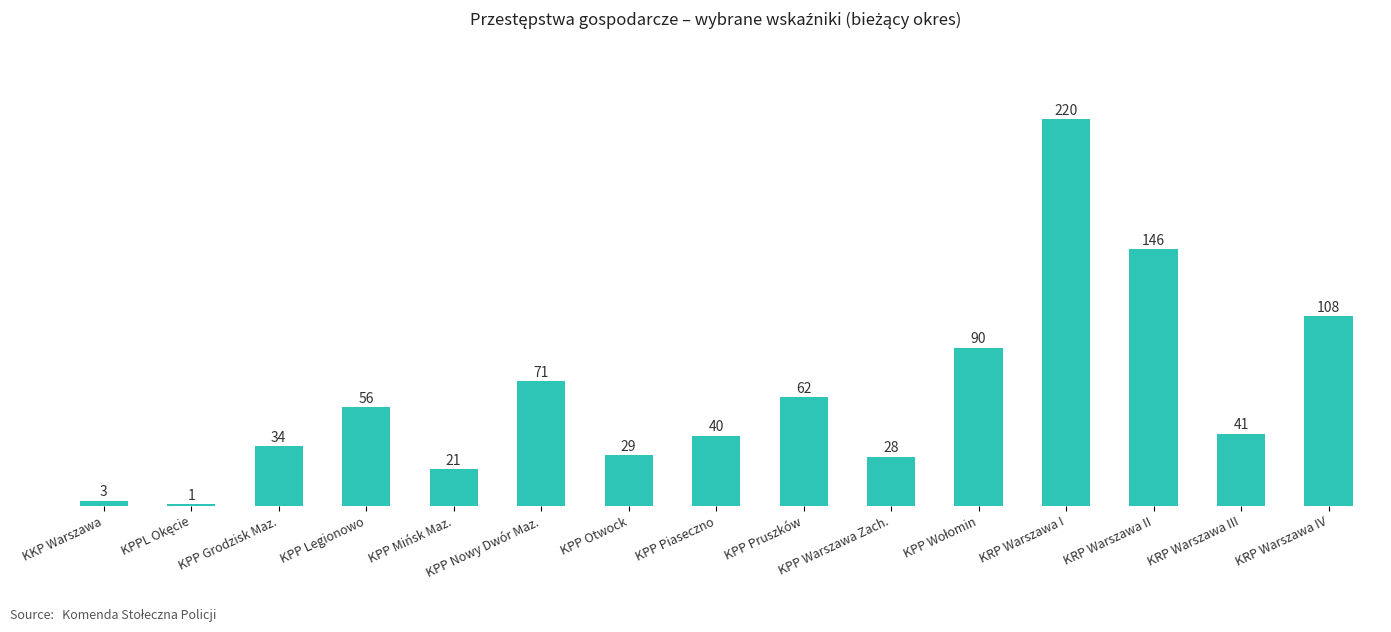

What is the average value?

63